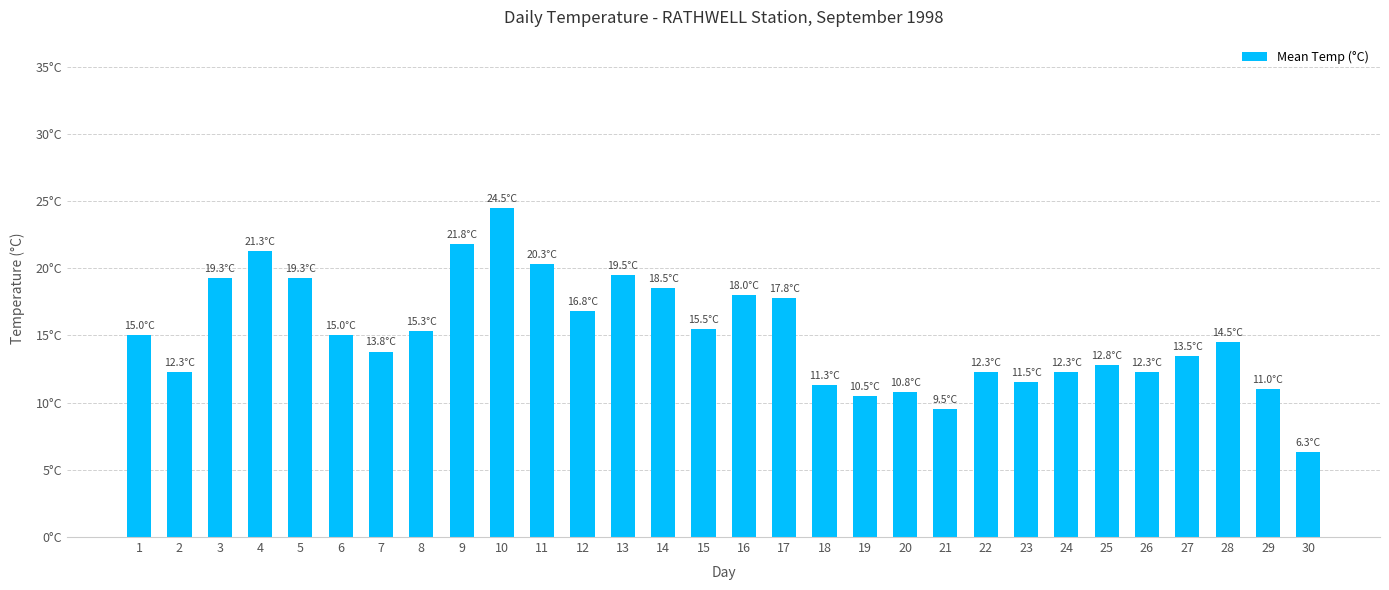

Is it true that the value at 23 is 15.4?

False